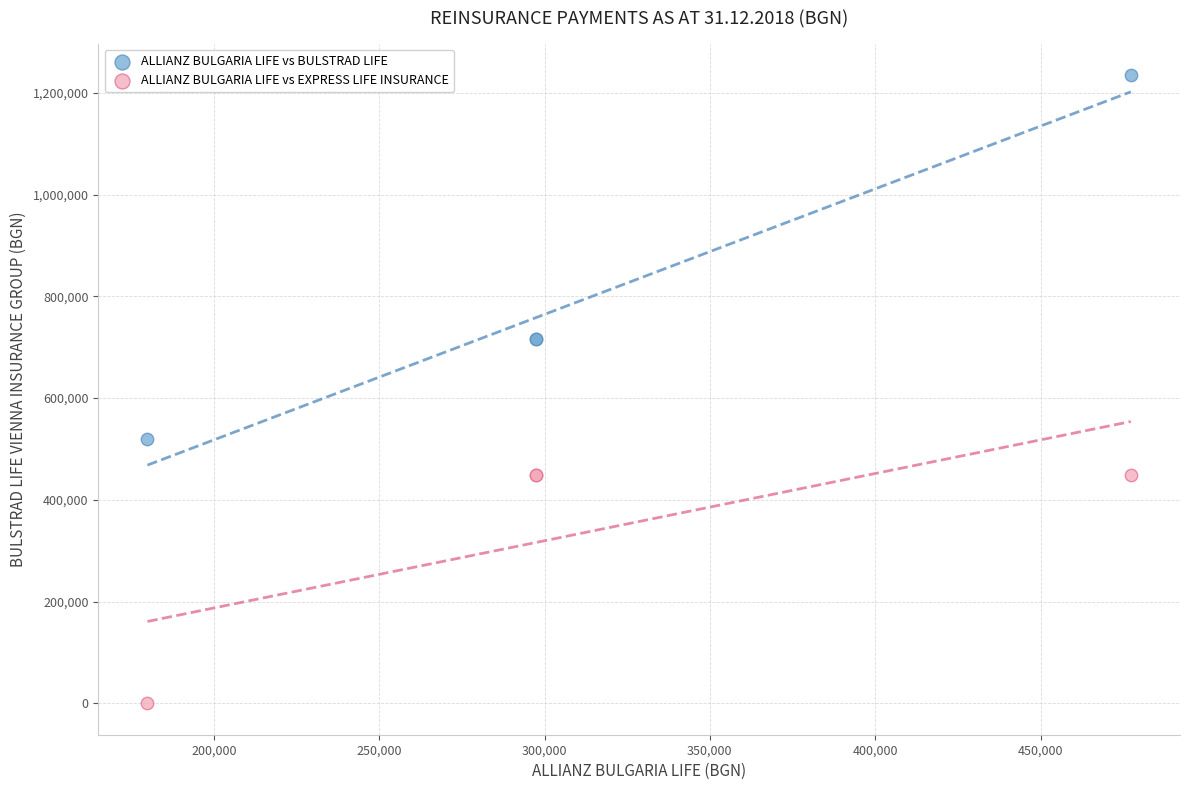

Which series has the widest spread of Y values?

ALLIANZ BULGARIA LIFE vs BULSTRAD LIFE